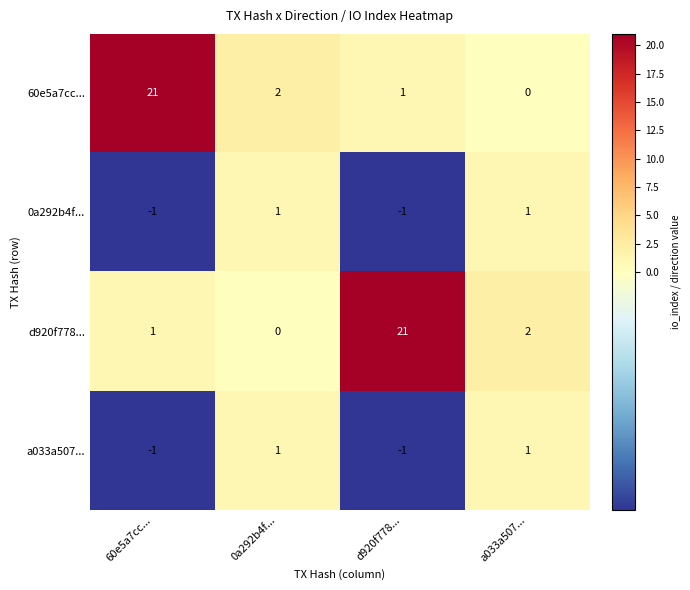

What is the total value across all series at 60e5a7cc...?

20